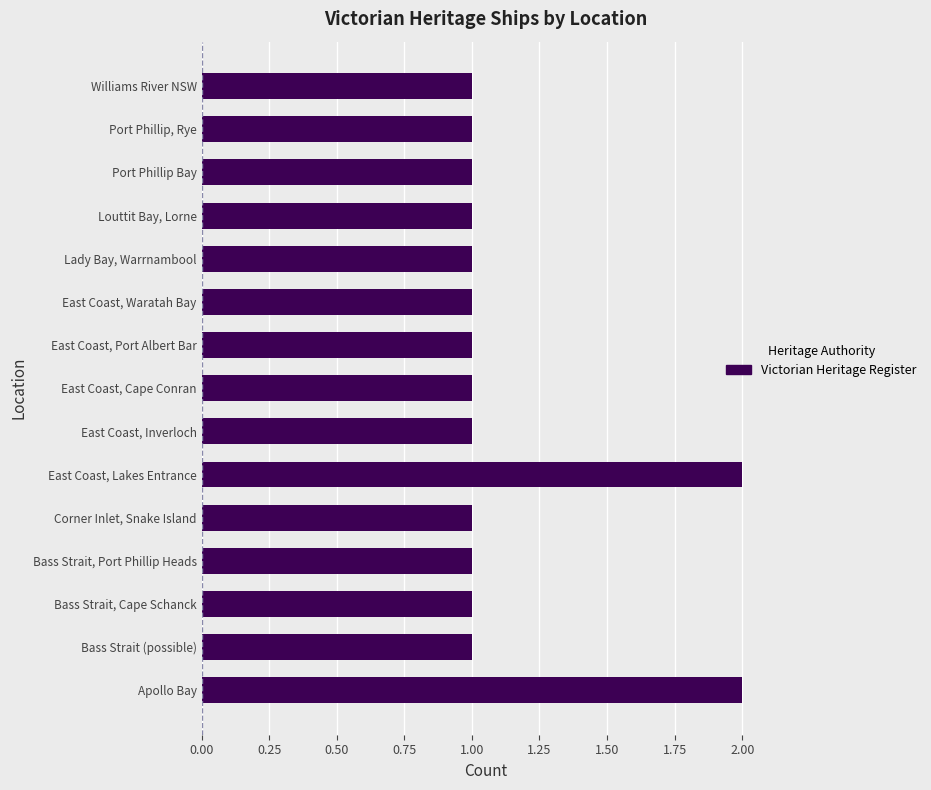

How many values are between 1 and 2?

15